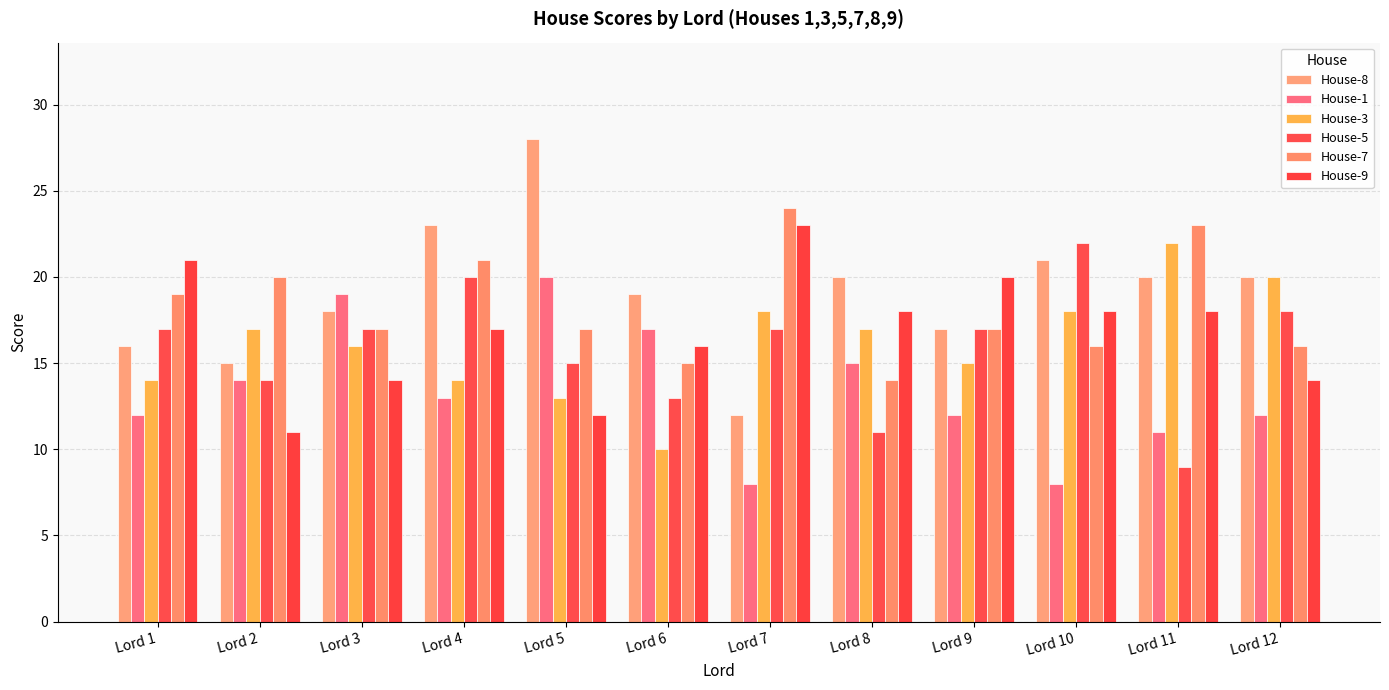

Which category has the lowest value in the House-9 series?

Lord 2